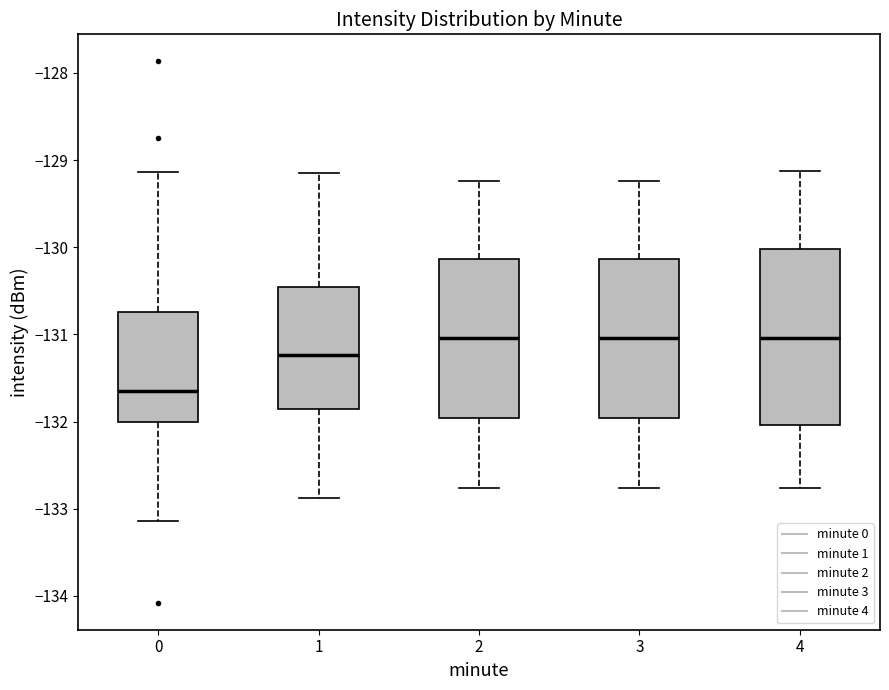

Where does the lower whisker of the box at x = 0 end on the y-axis? The values are not printed on the chart, so give them approximately, as read against the axis.

-133.1